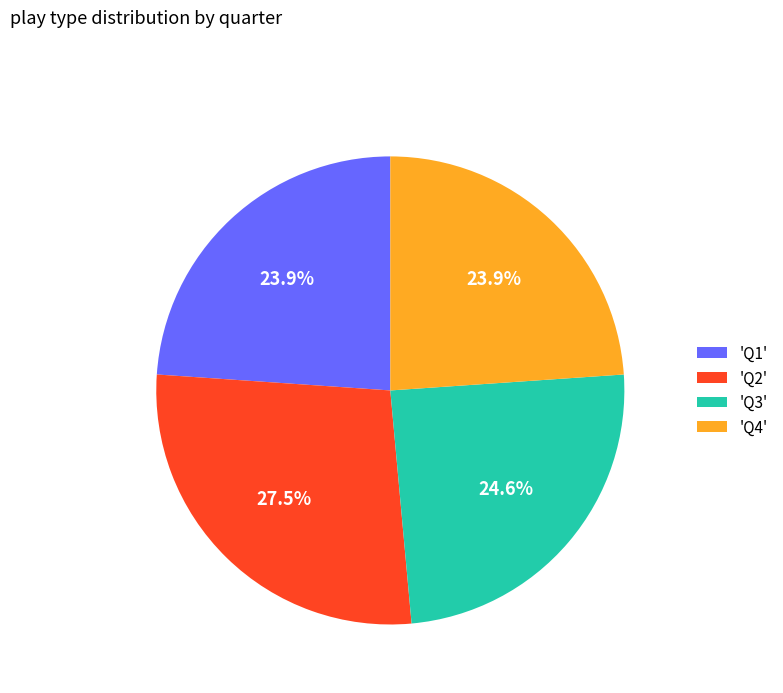

Which slice is the largest?

'Q2'